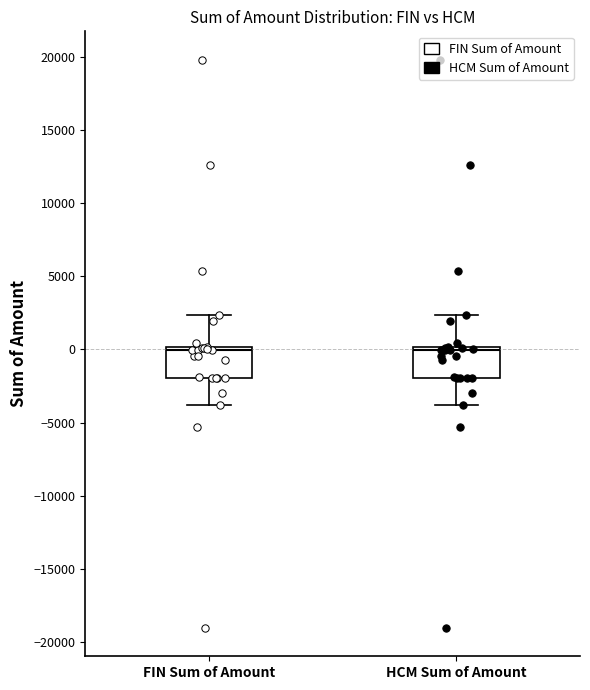

Reading left to right, transcribe this box plot: for each box, give where its median line is, the range the box spans, and where its two whiskers end, as read against the y-axis. The values are not printed on the chart, so give them approximately, as read against the axis.

FIN Sum of Amount: median 0 (just below the box's upper edge), box -2000 to 0, whiskers -4000 to 2500
HCM Sum of Amount: median 0 (just below the box's upper edge), box -2000 to 0, whiskers -4000 to 2500